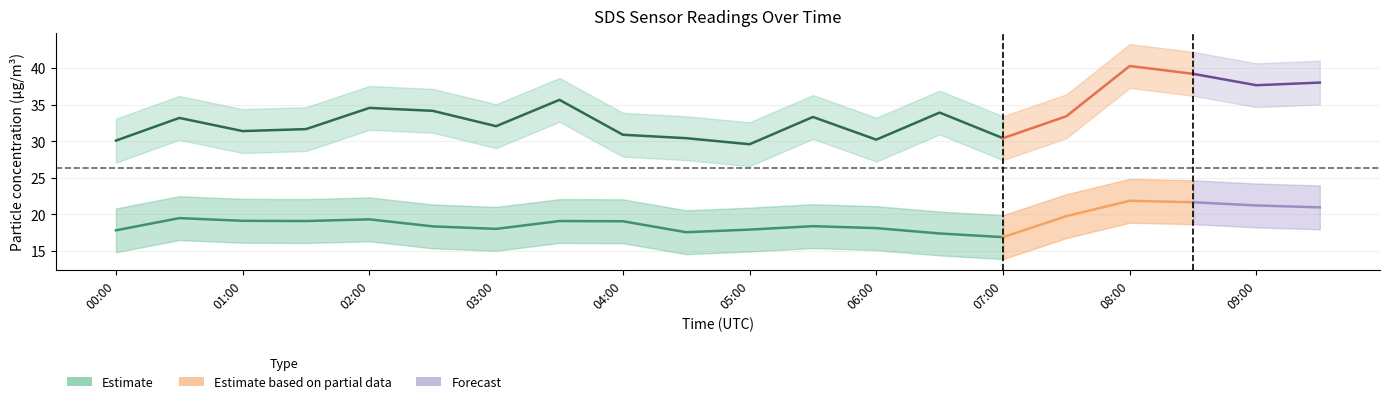

The value of SDS_P1_lower at 06:00 is 27.2. True or false?

True